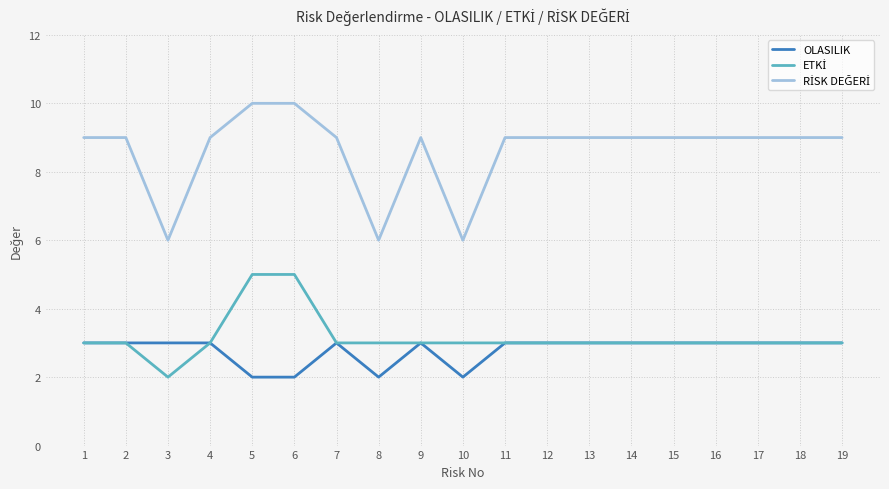

True or false: OLASILIK has a value of 5 at 18.

False